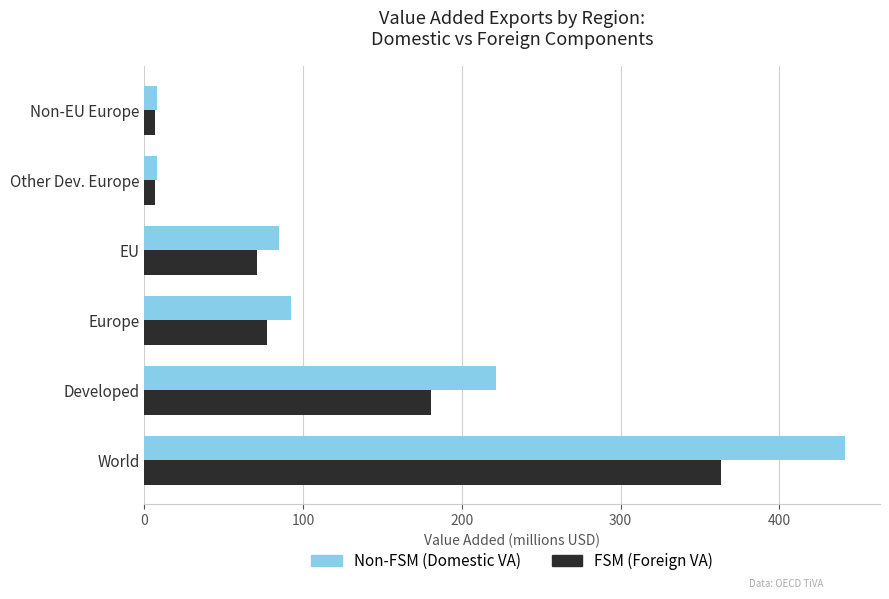

Which label corresponds to the largest value in the chart?

World